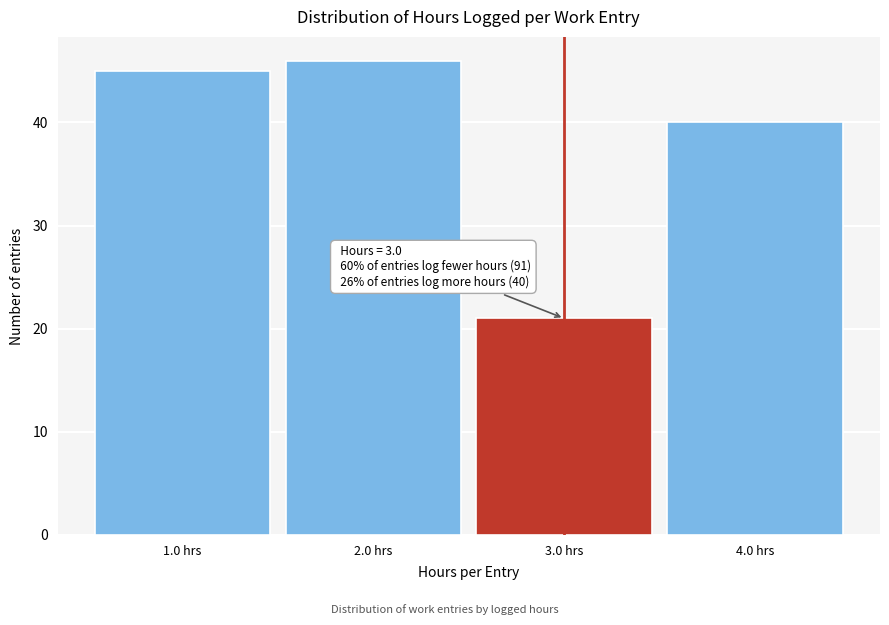

Which range on the x-axis has the tallest bar?

1.5 to 2.5